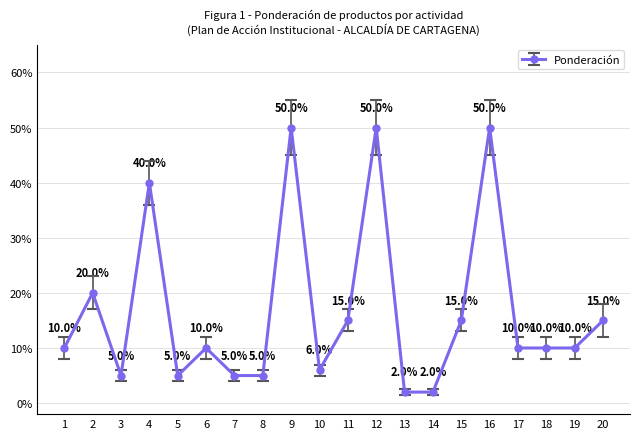

Does the chart have visible grid lines?

Yes